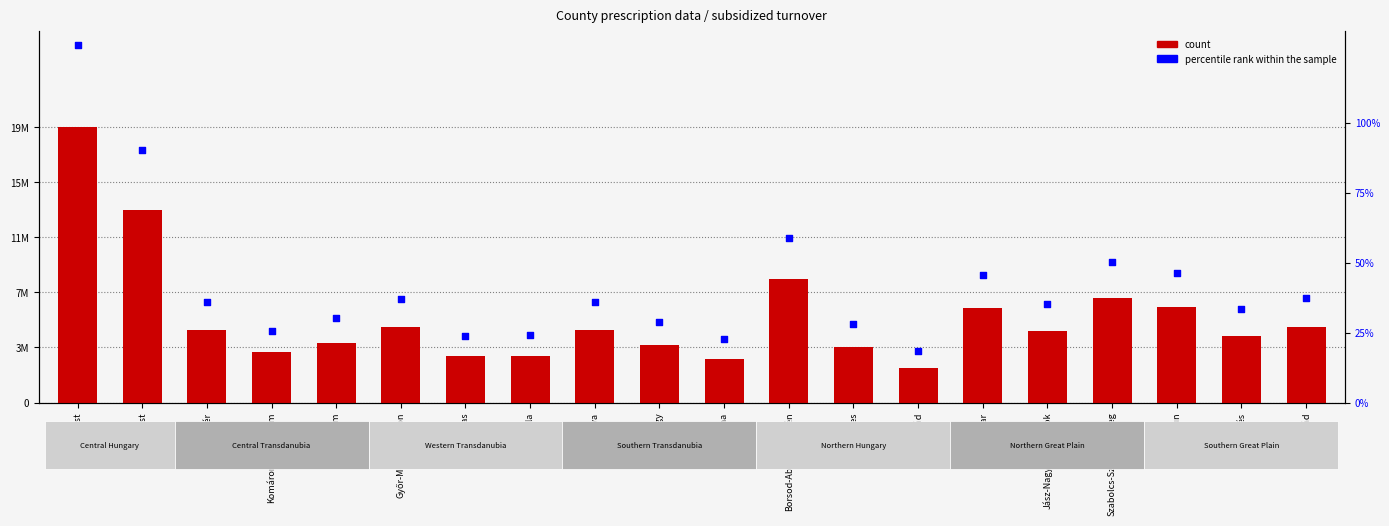

Which series reaches the minimum Y coordinate?

percentile rank within the sample